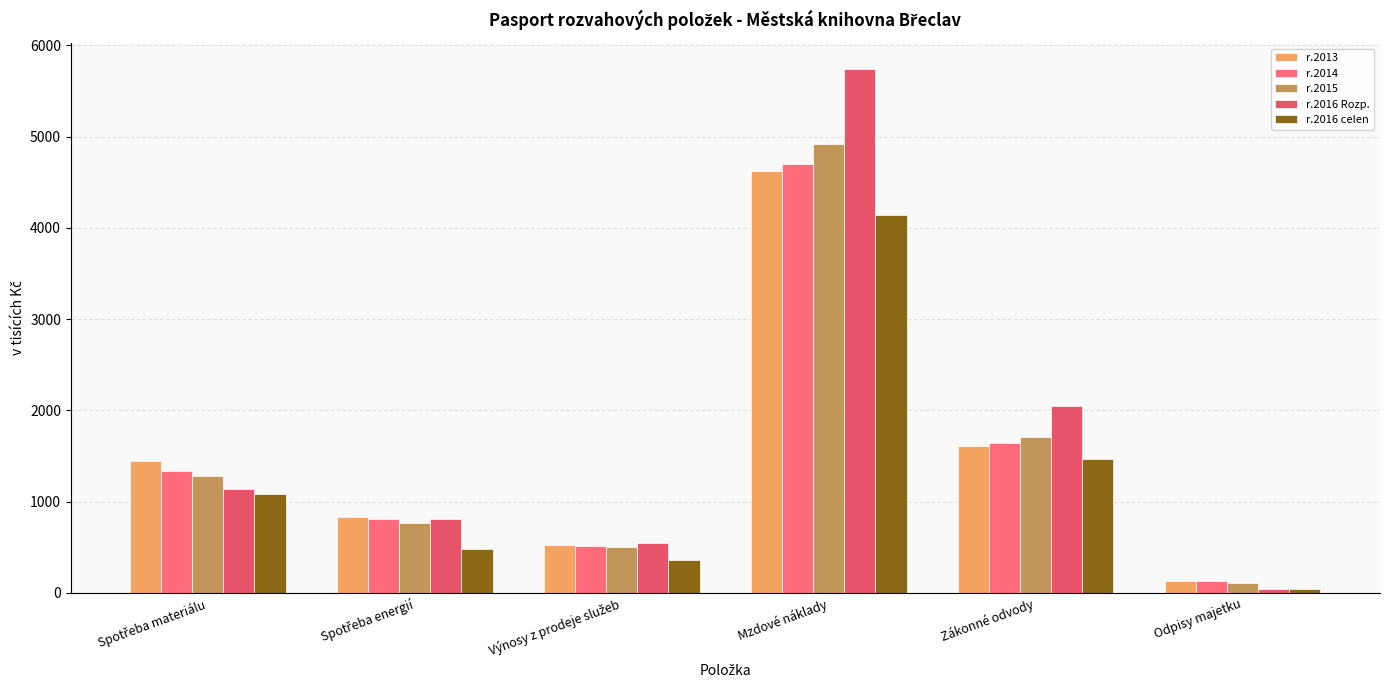

What is the difference between the maximum and minimum values in the r.2016 Rozp. series?

5694